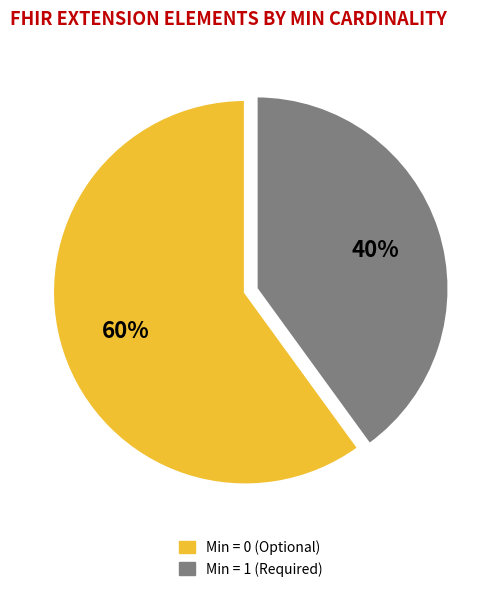

Is there any slice that represents more than half of the pie?

Yes